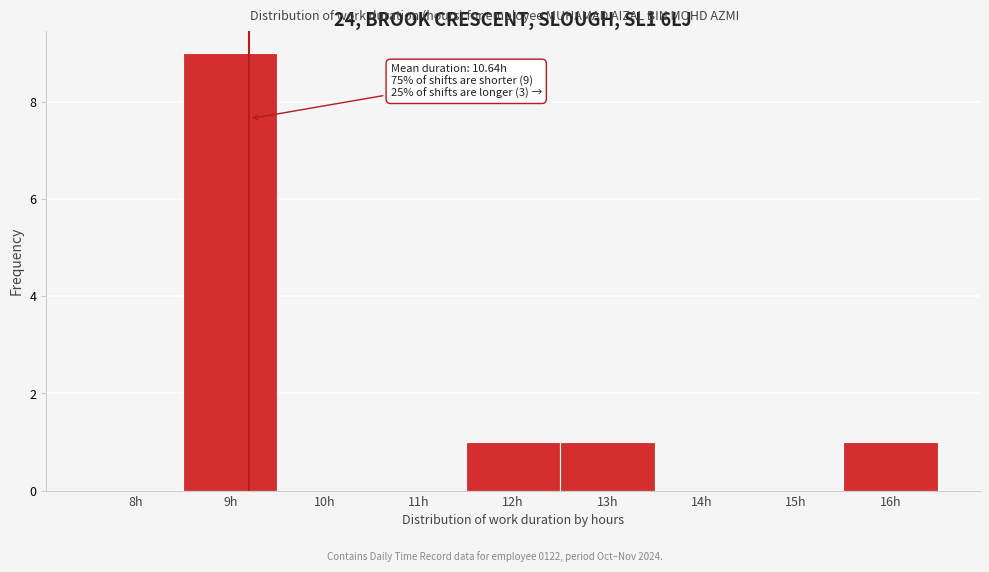

Reading right to left, extract all data points from this chart.

16h=1	15h=0	14h=0	13h=1	12h=1	11h=0	10h=0	9h=9	8h=0